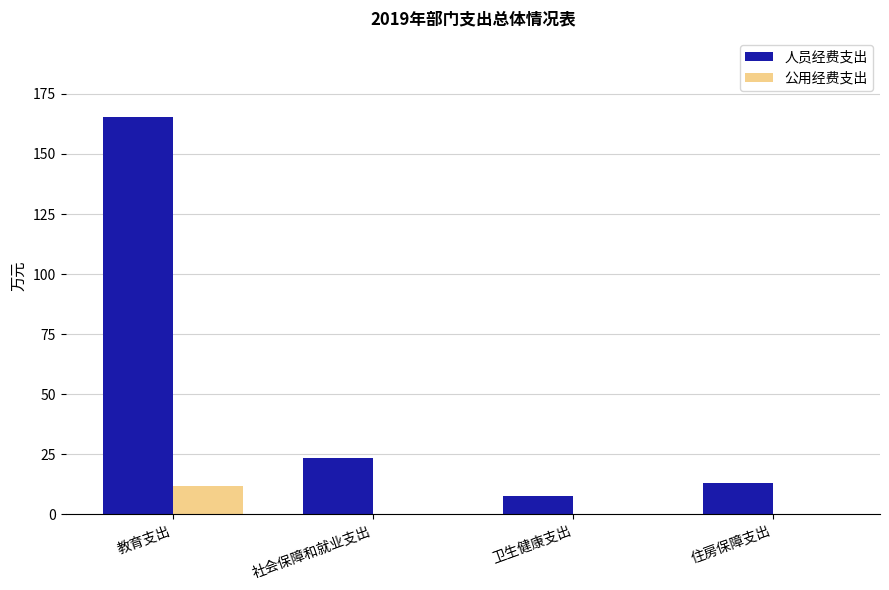

Between 教育支出 and 社会保障和就业支出, which series saw the biggest shift?

人员经费支出